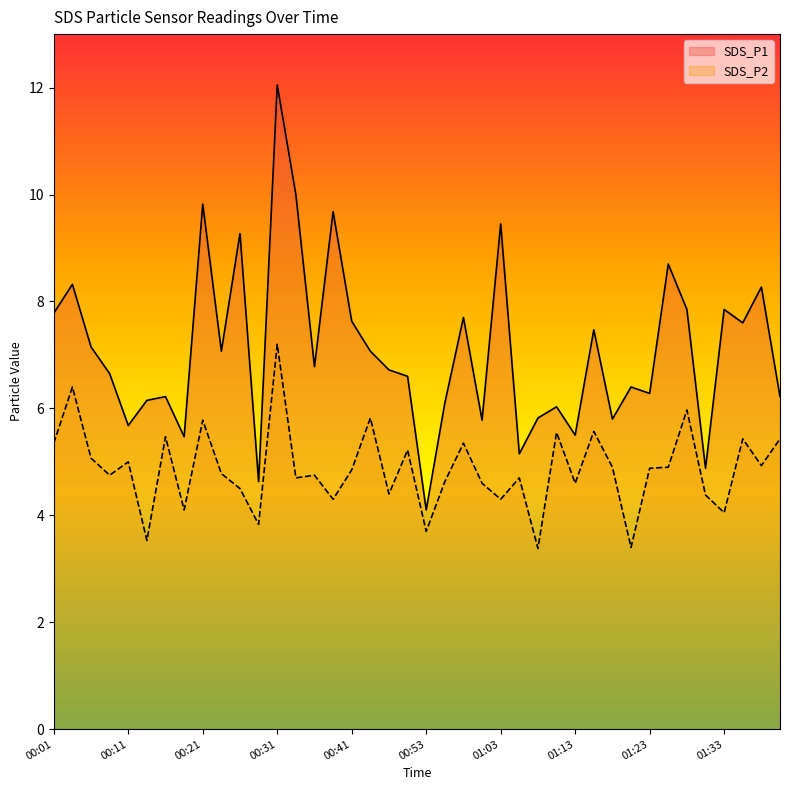

Which series has the largest total across all categories?

SDS_P1